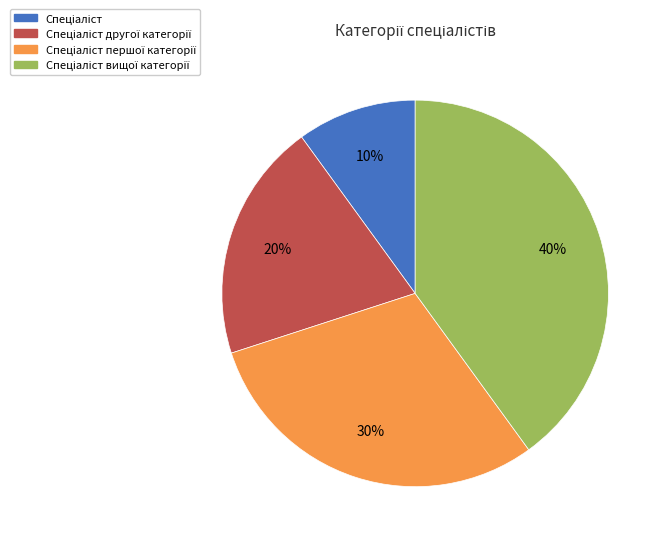

To the nearest percent, what is the difference between the largest and smallest slice percentages?

30%